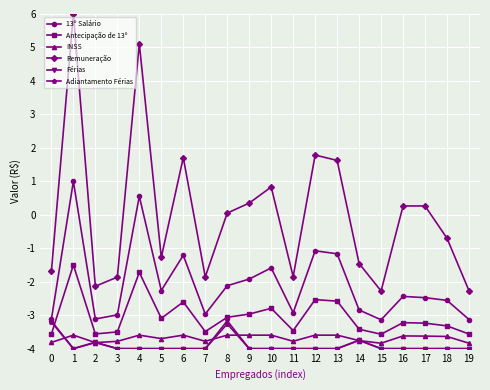

Count the number of categories in the chart.

20